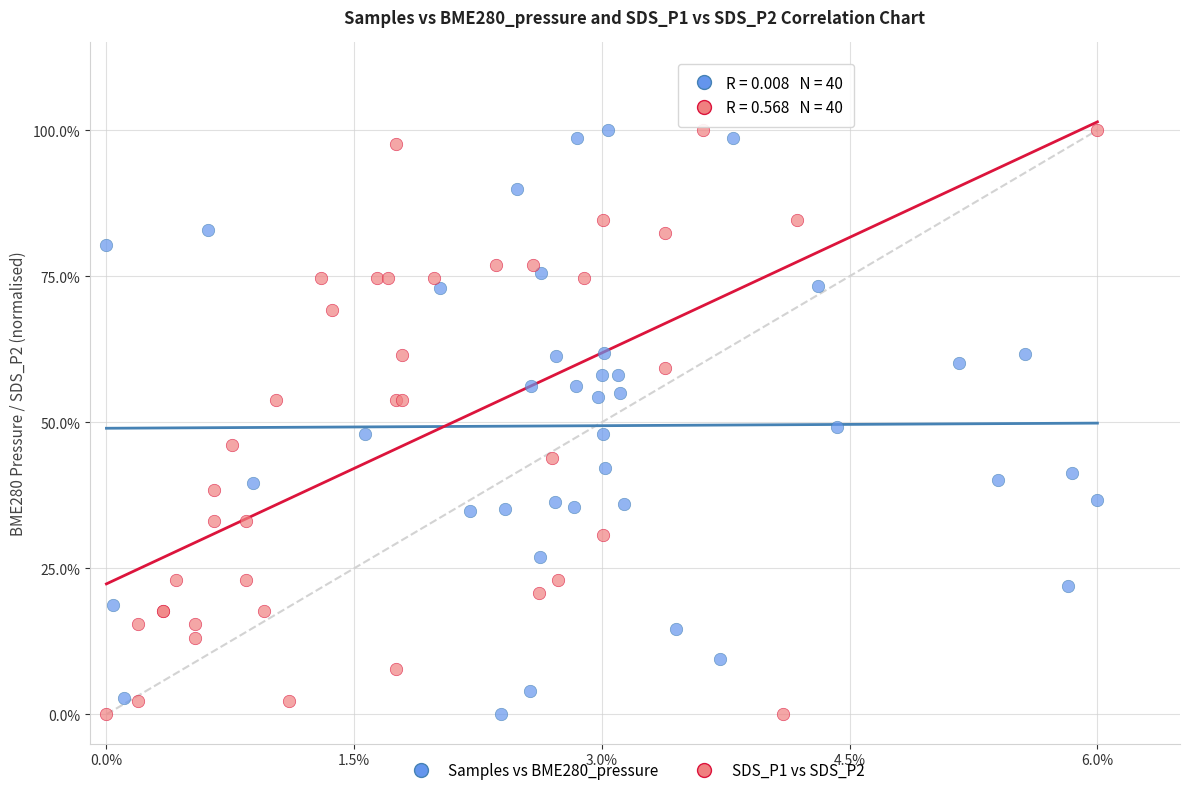

What are all the series names shown in the legend?

Samples vs BME280_pressure, SDS_P1 vs SDS_P2